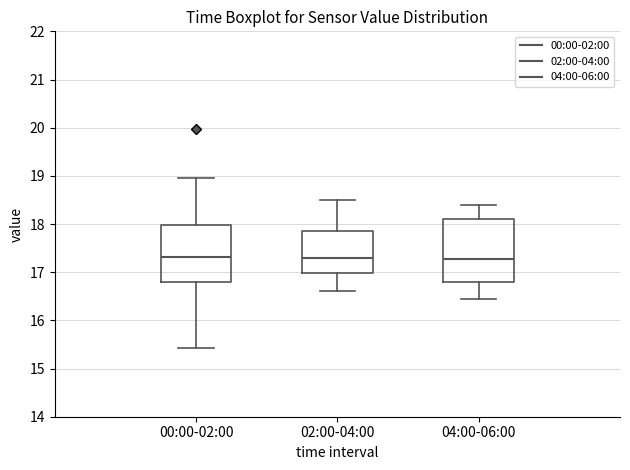

Where does the upper whisker of the box for 00:00-02:00 end on the y-axis? The values are not printed on the chart, so give them approximately, as read against the axis.

19.0